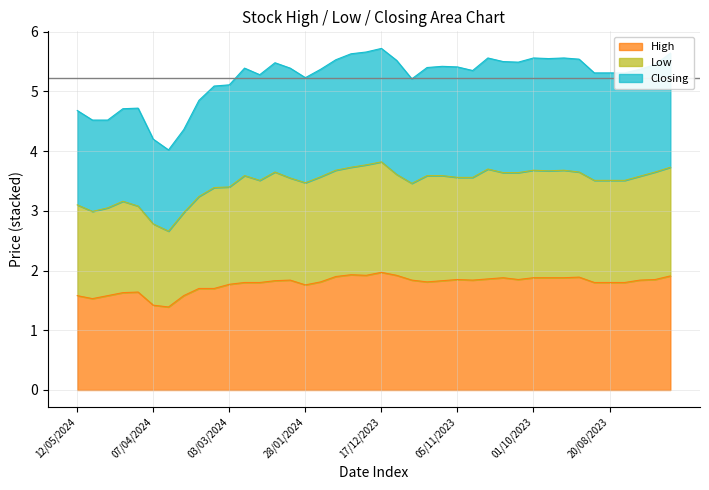

Rank the series at 22/10/2023 from lowest to highest value.

High, Low, Closing